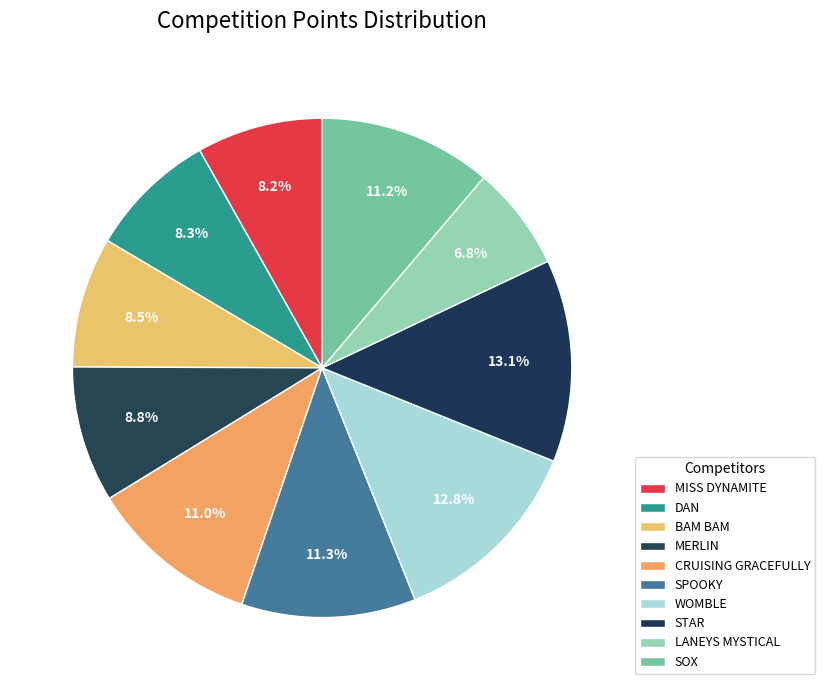

To the nearest percent, what percentage of the pie is LANEYS MYSTICAL?

7%